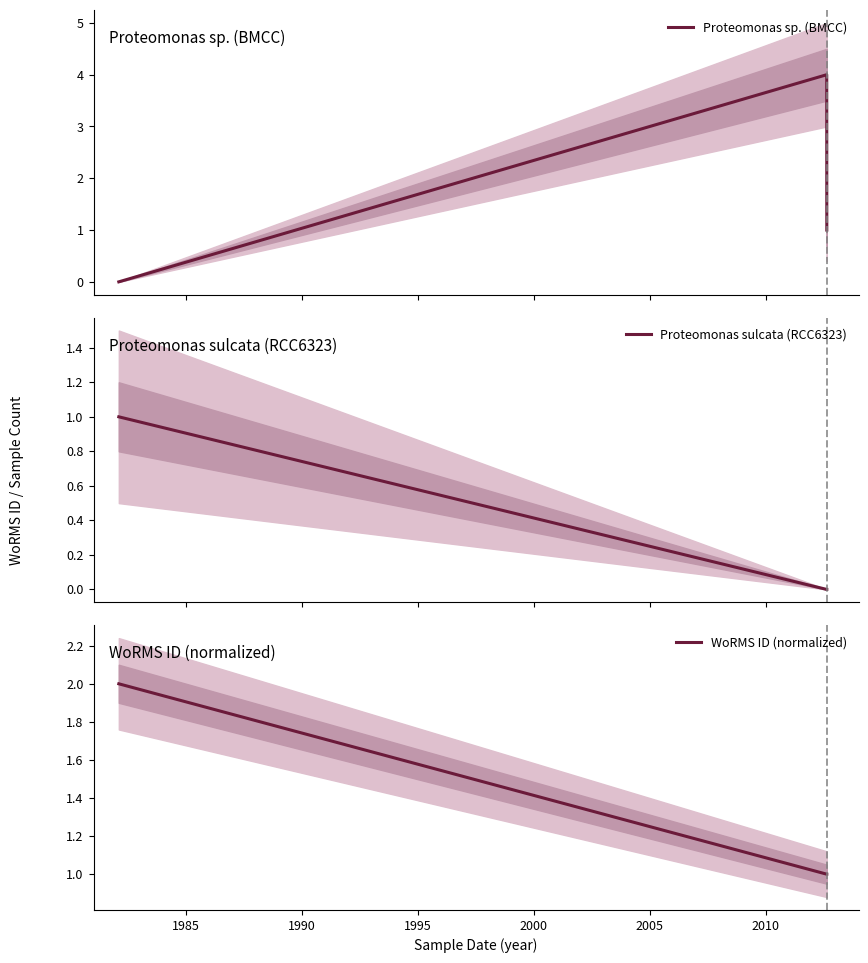

How many series are shown in this chart?

3